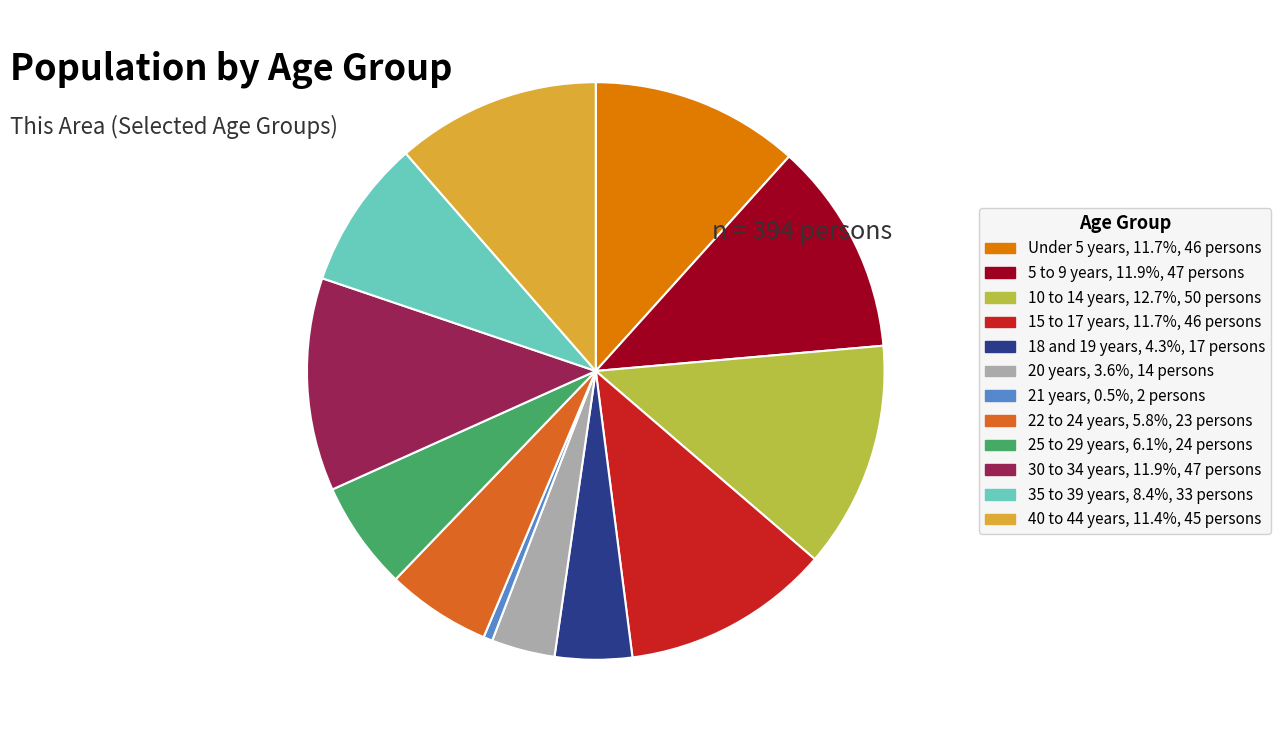

The 15 to 17 years slice represents 12% of the pie. True or false?

True